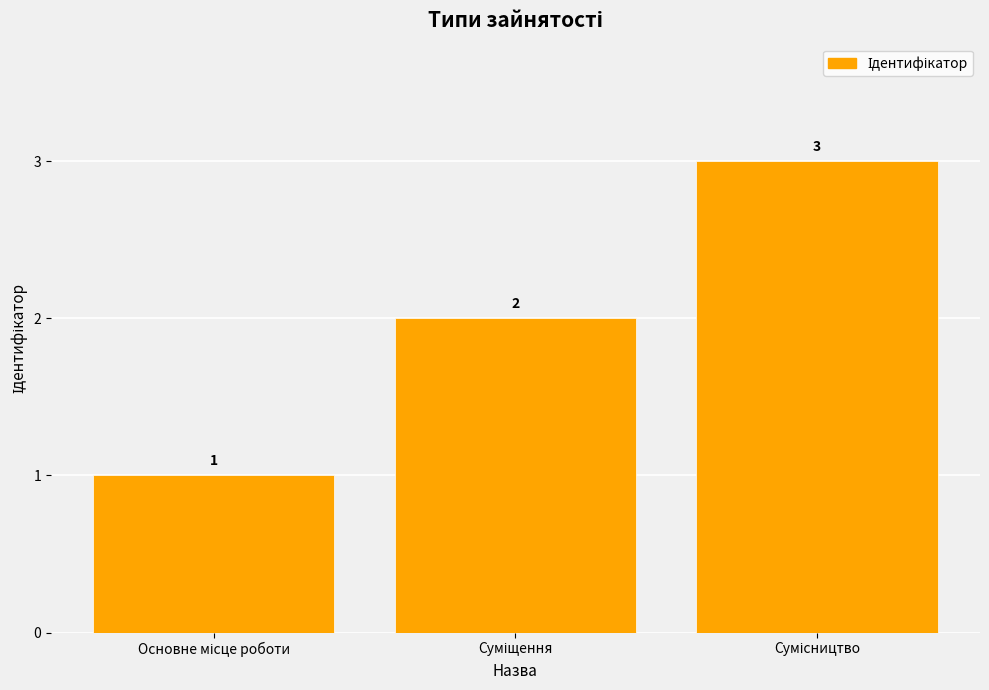

Are the bars grouped side by side (vs. stacked)?

No